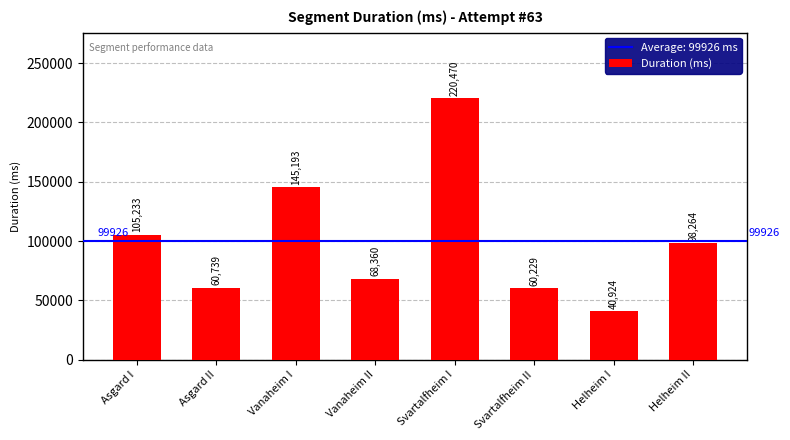

What is the label of the 5th bar from the right?

Vanaheim II